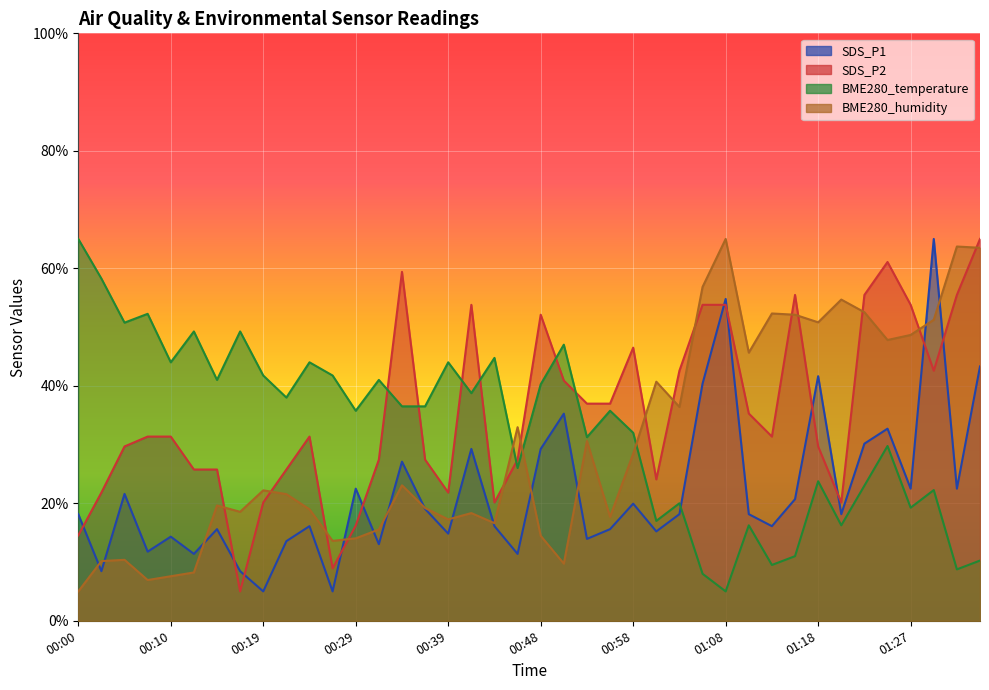

How many lines are shown in the chart?

4